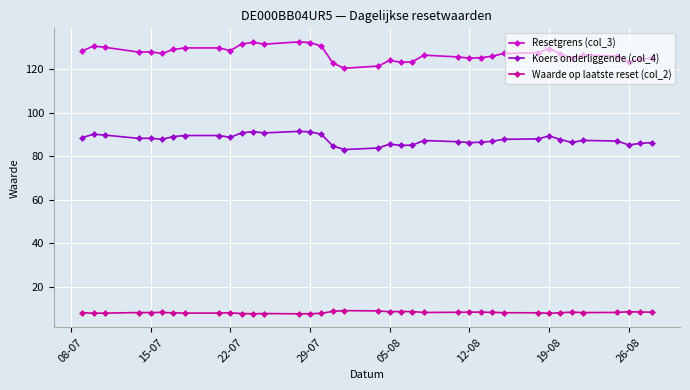

Which series has the largest total across all categories?

Resetgrens (col_3)